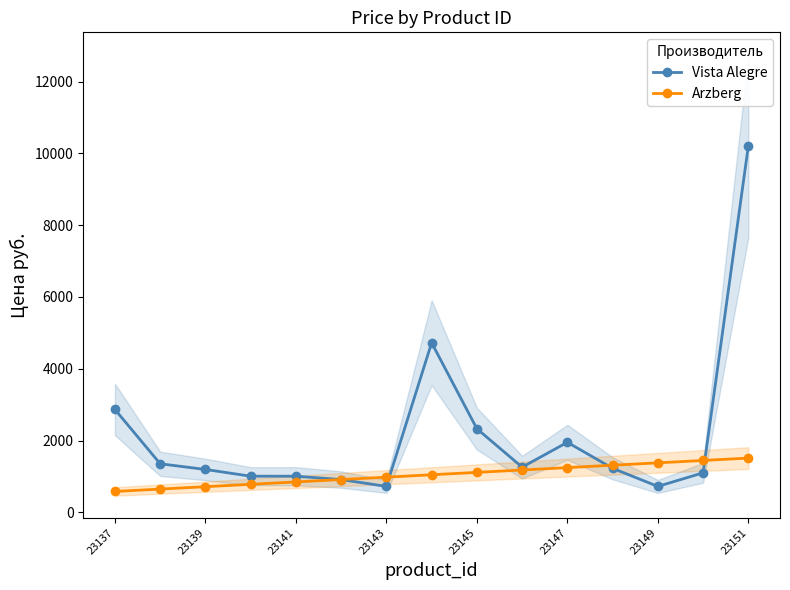

What is the difference between the second highest and second lowest values in the Arzberg series?

797.2